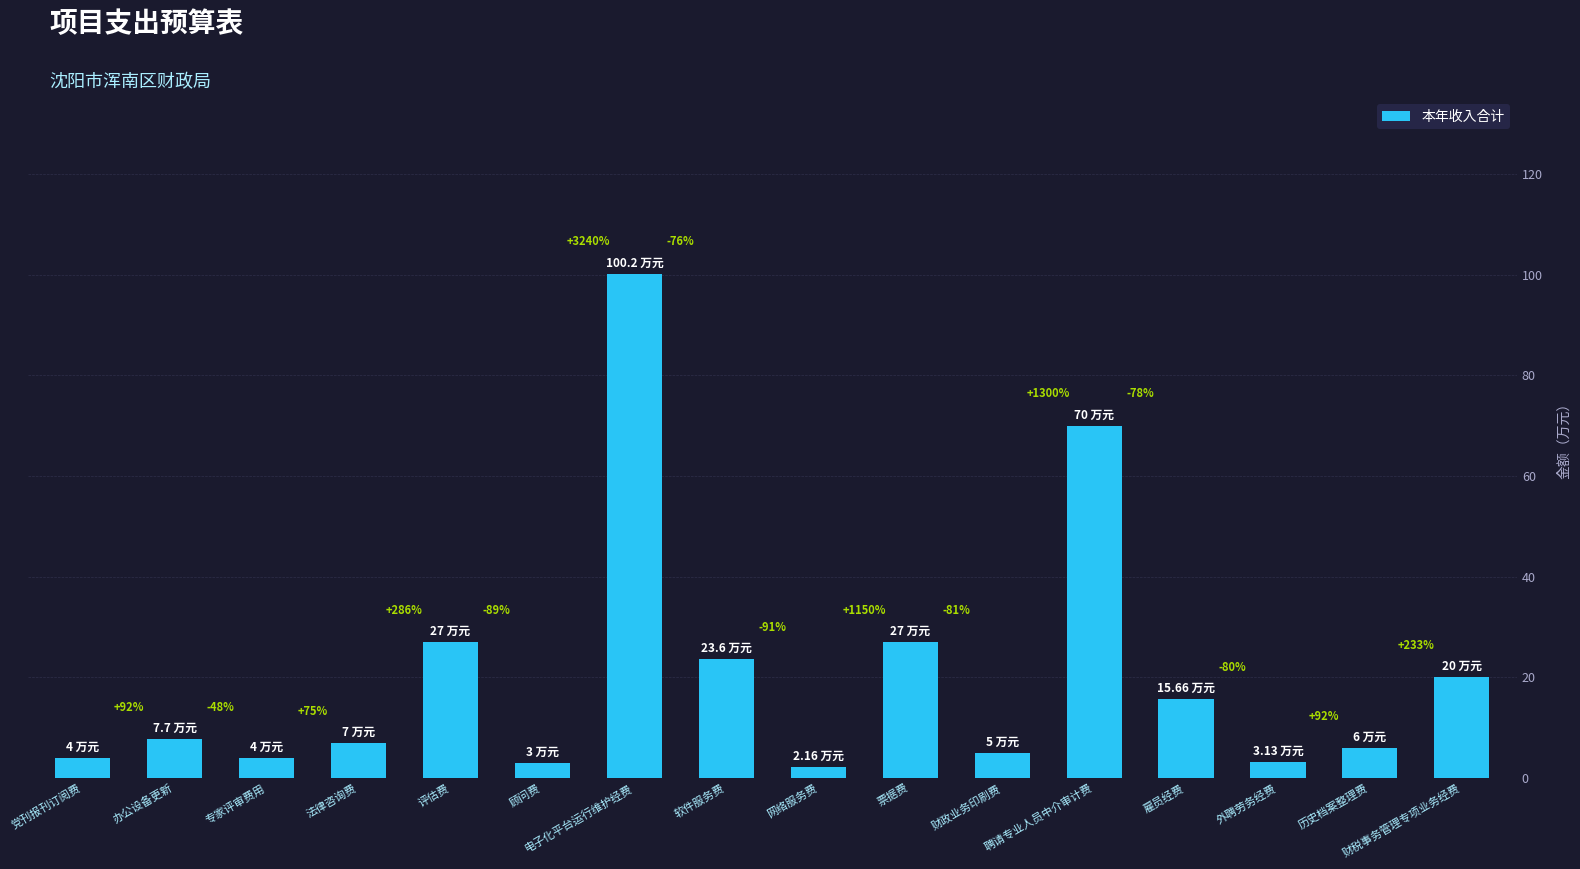

The value at 党刊报刊订阅费 is 6.5. True or false?

False